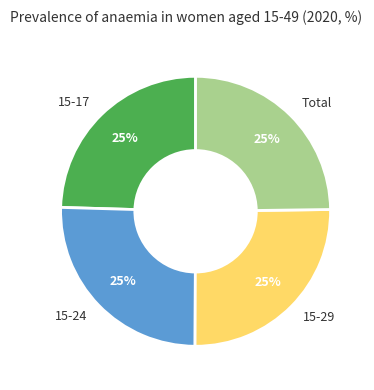

What is the ratio of the value at 15-17 to the value at 15-24?

1.0